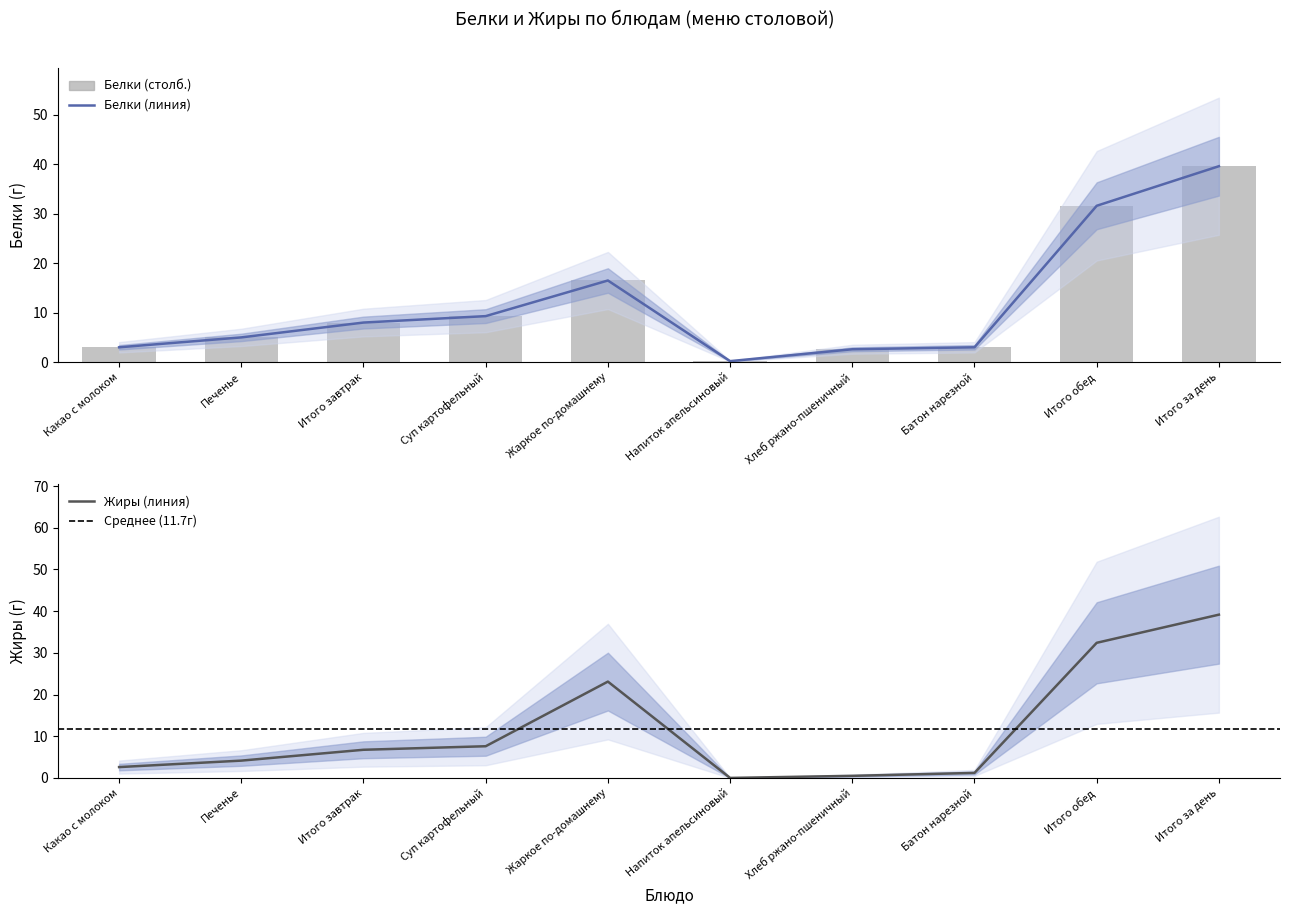

Rank the series at Суп картофельный from highest to lowest value.

Белки, Жиры